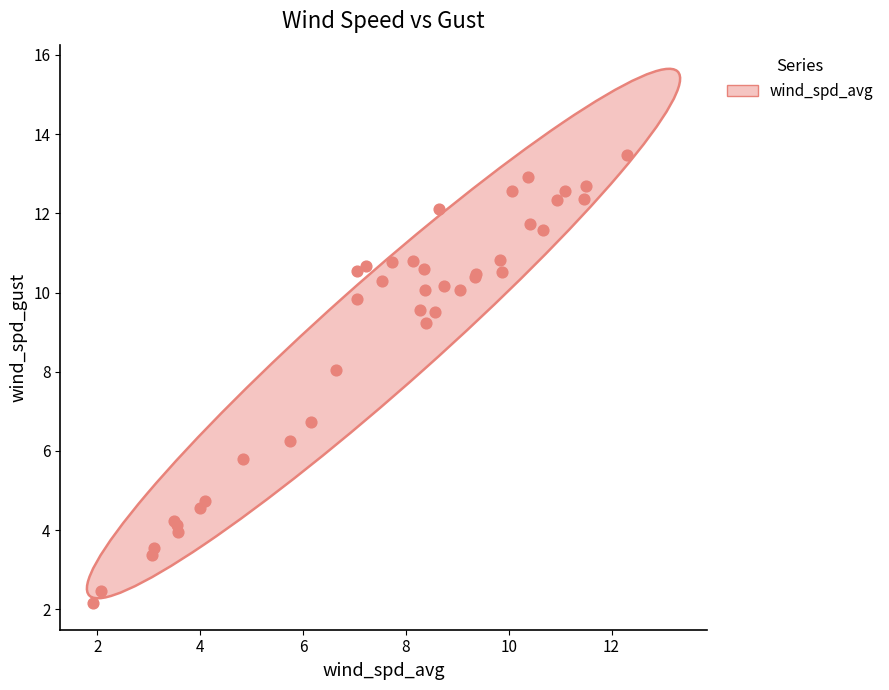

What Y value in the scatter plot is closest to 7?

6.7